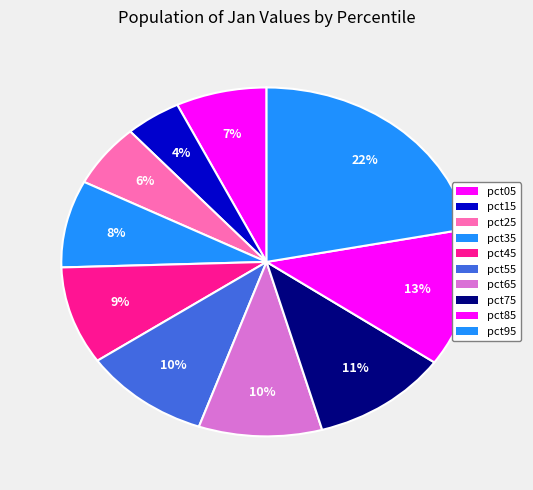

Which category has the smallest portion of the pie?

pct15